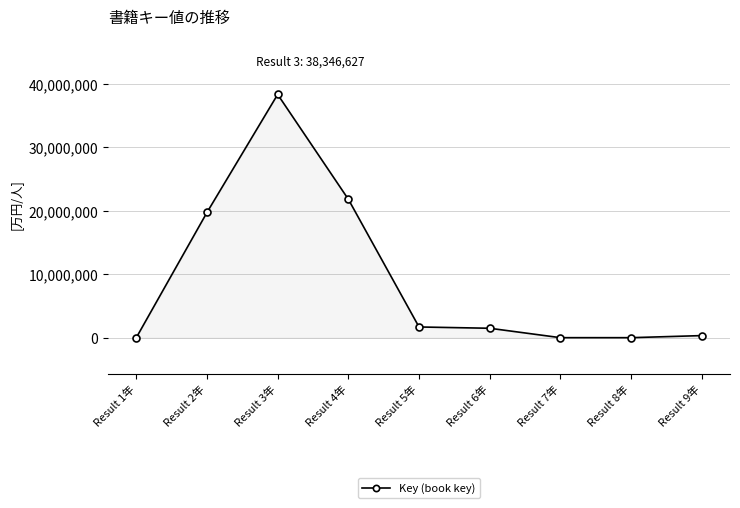

Where does the data first go above 1489984?

Result 2年